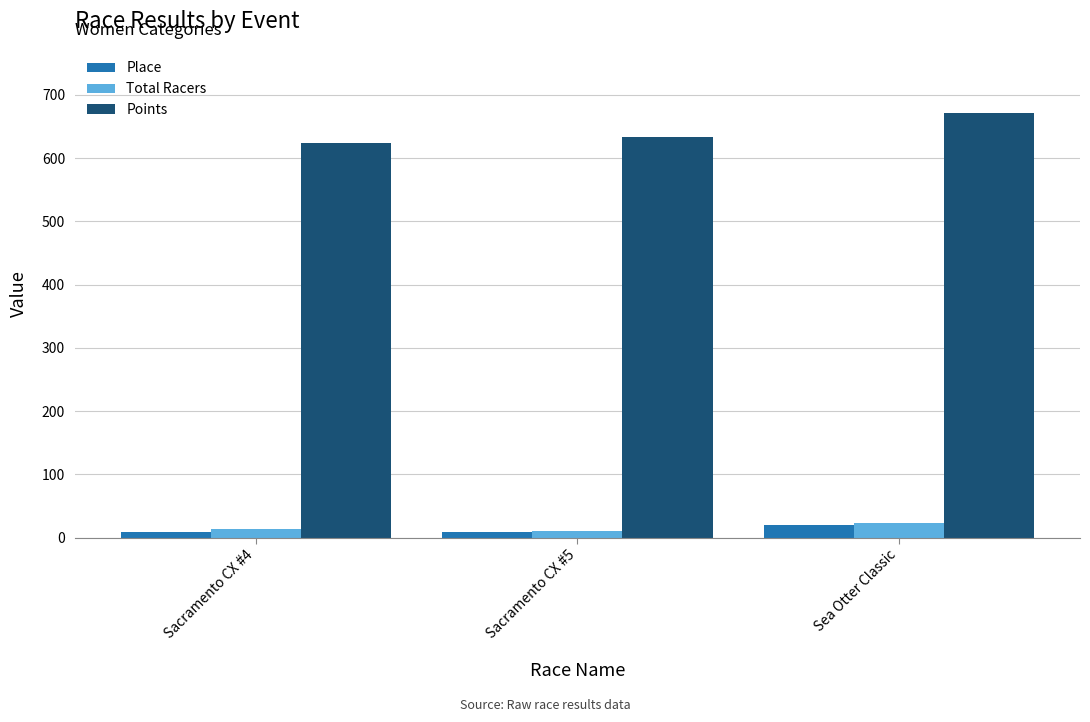

At which label does Place reach its peak?

Sea Otter Classic